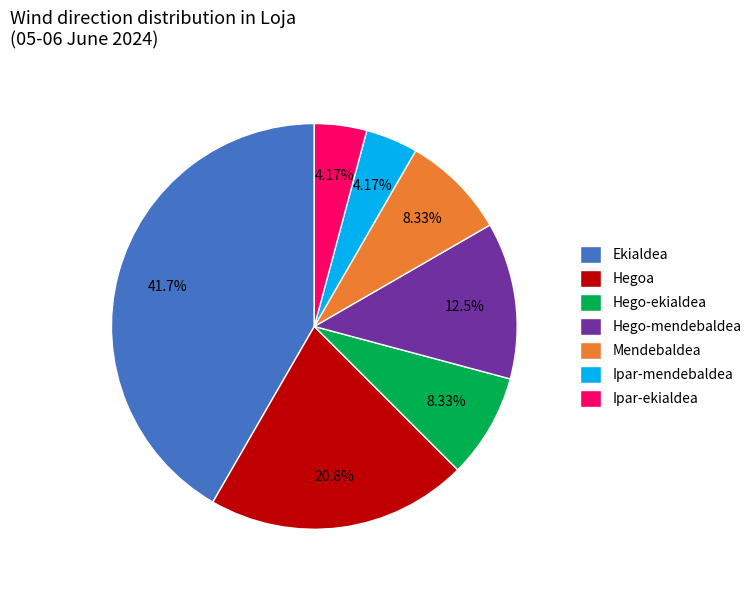

Which slice is the largest?

Ekialdea